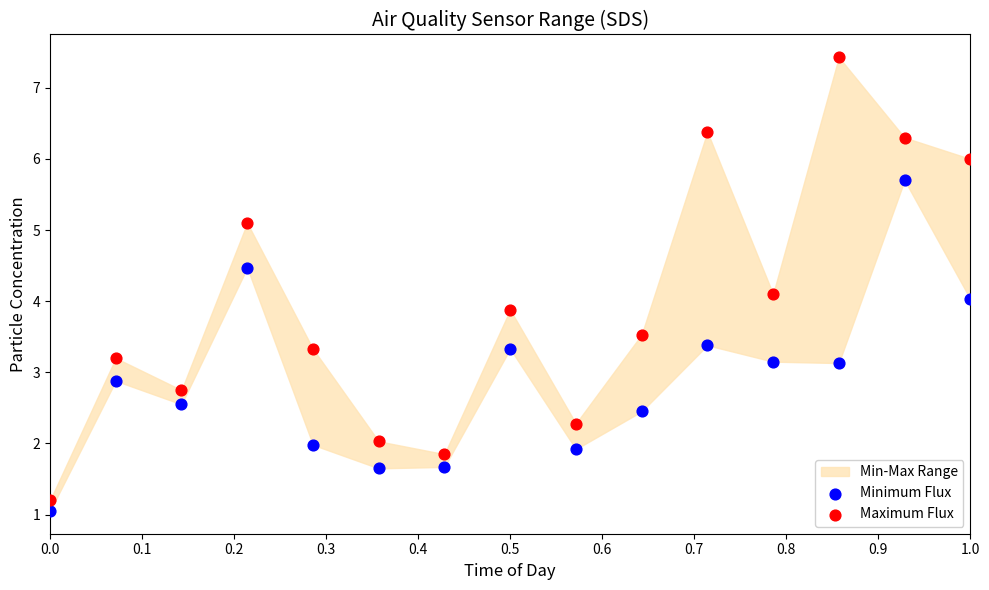

Which series has the widest spread of Y values?

Maximum Flux